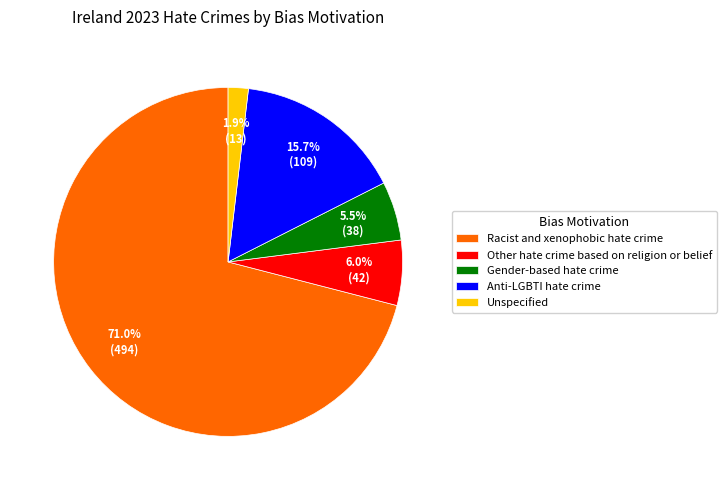

Which category has the smallest portion of the pie?

Unspecified